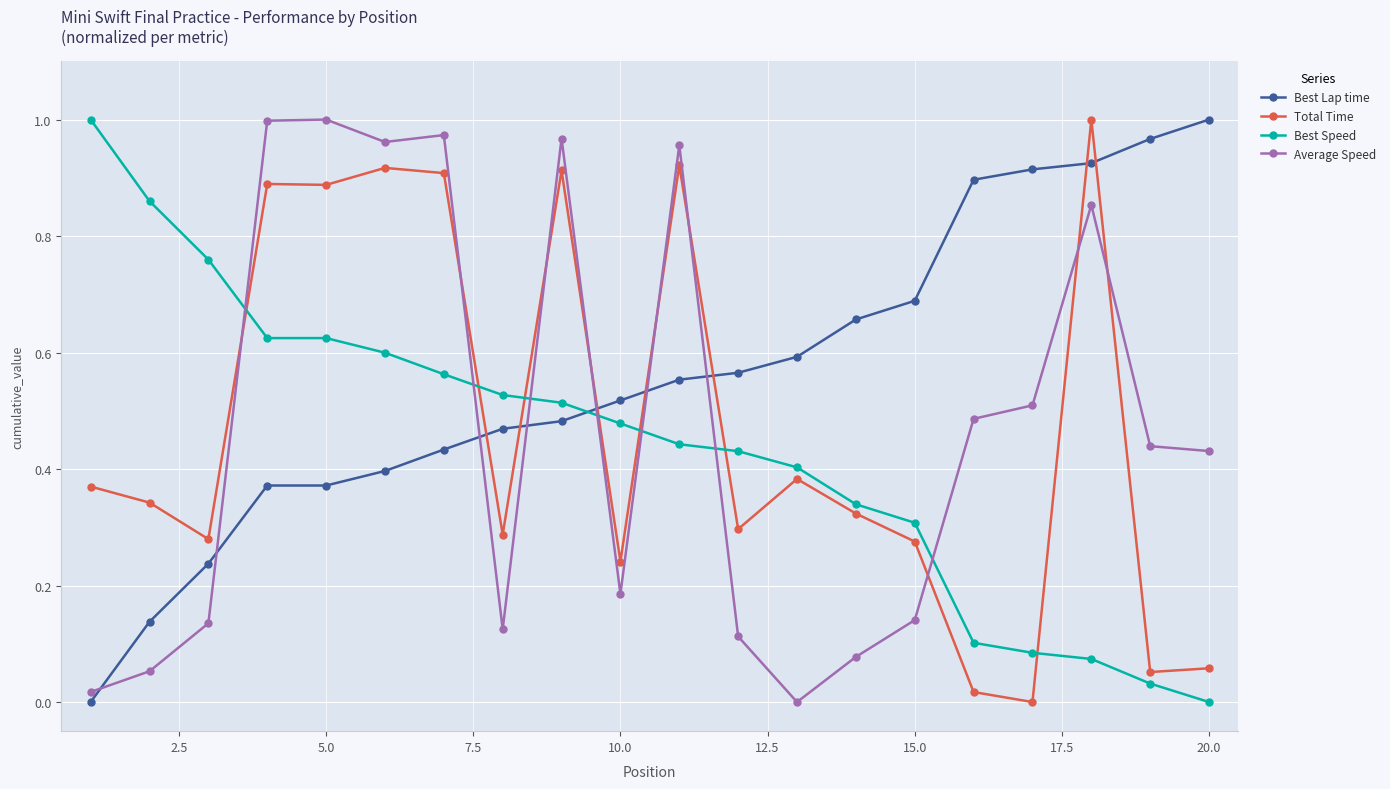

What is the sum of all Best Speed values?

8.8